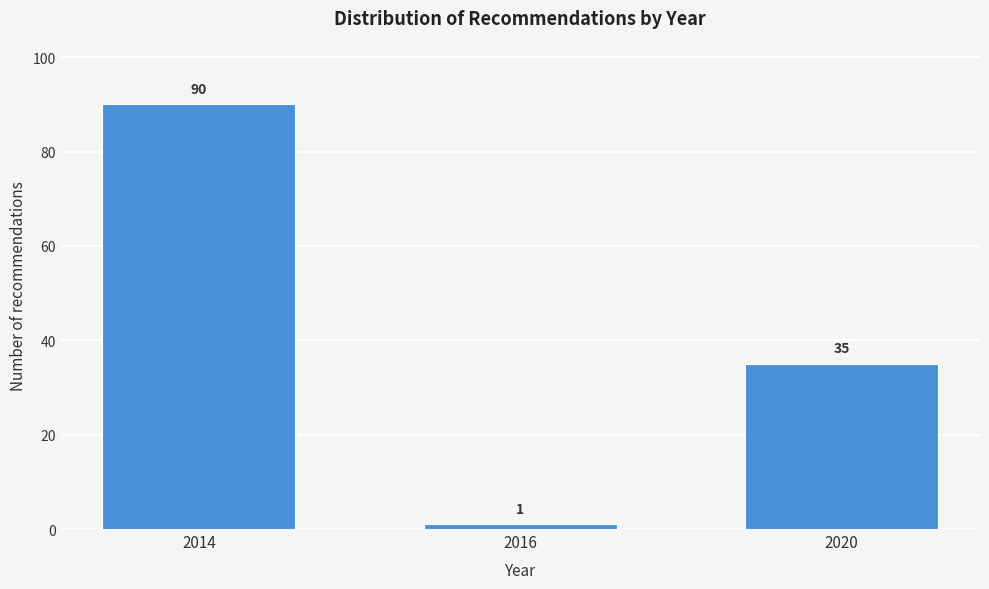

Reading right to left, extract all data points from this chart.

35	1	90